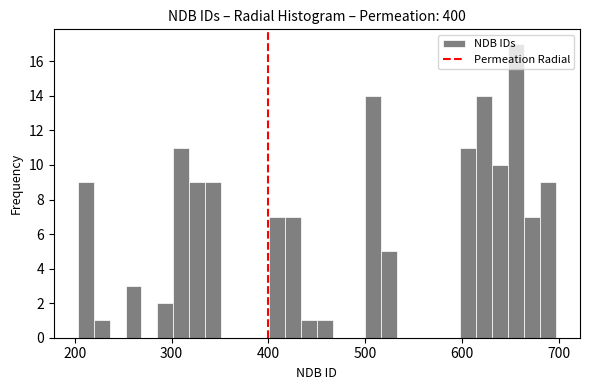

Around what value on the x-axis is the tallest bar? Give the approximate position of its centre, as read against the axis.

660